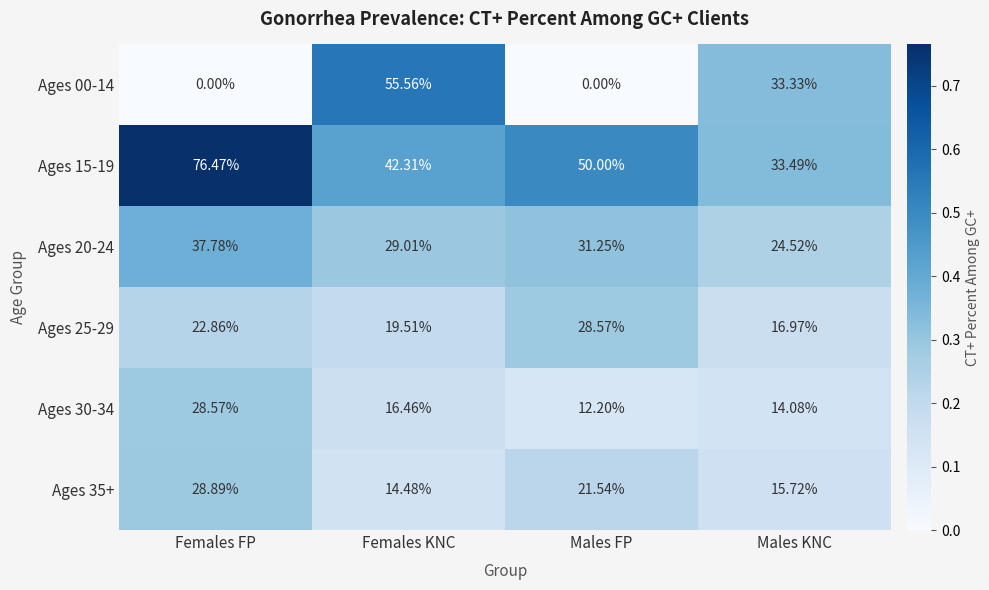

What is the total value across all series at Males KNC?

138.1